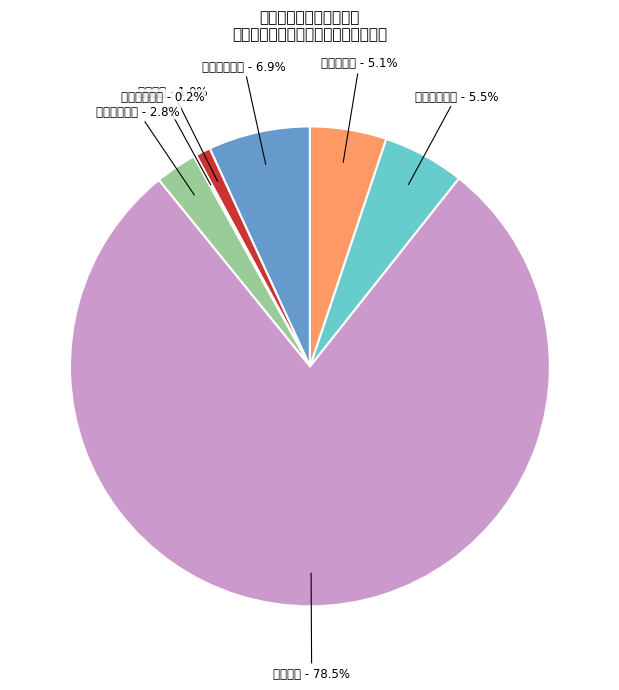

What is the largest slice in the pie chart?

行政运行